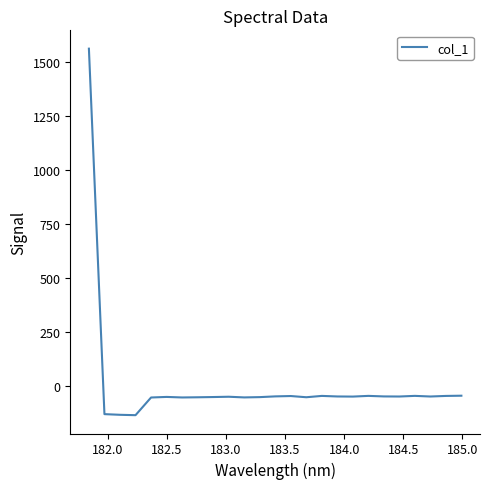

What is the difference between the maximum and minimum values?

1696.5